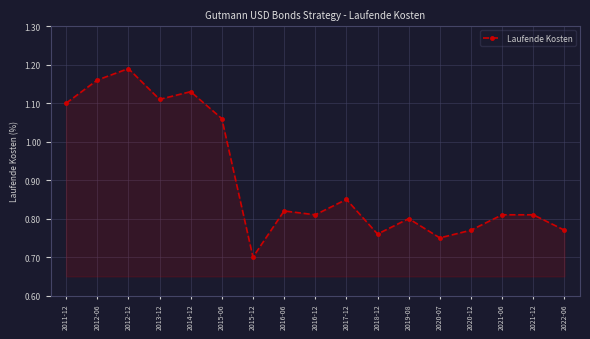

At which label is the value closest to 0?

2015-12